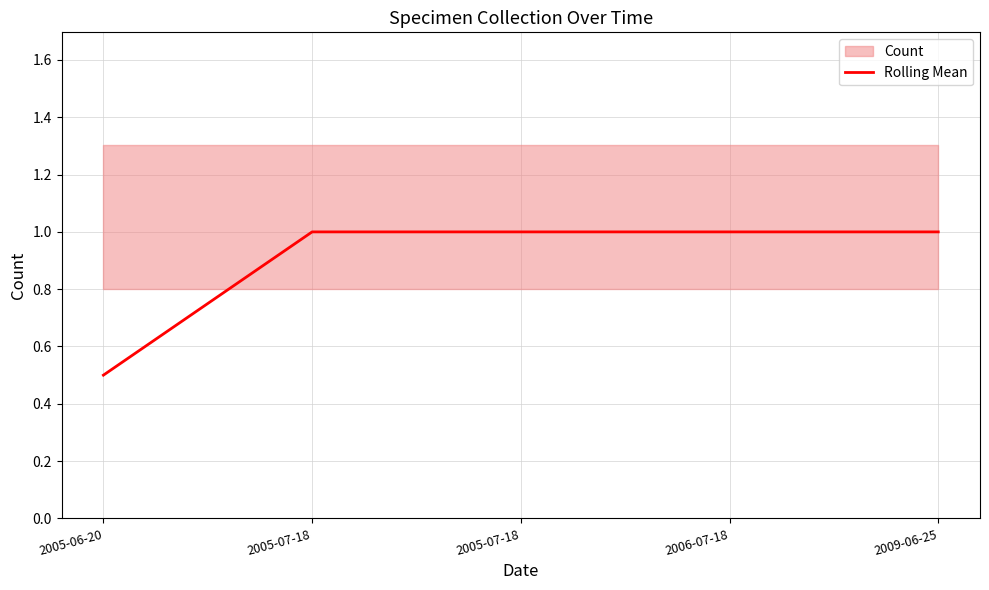

What value does the data have at 2005-07-18?

1.0